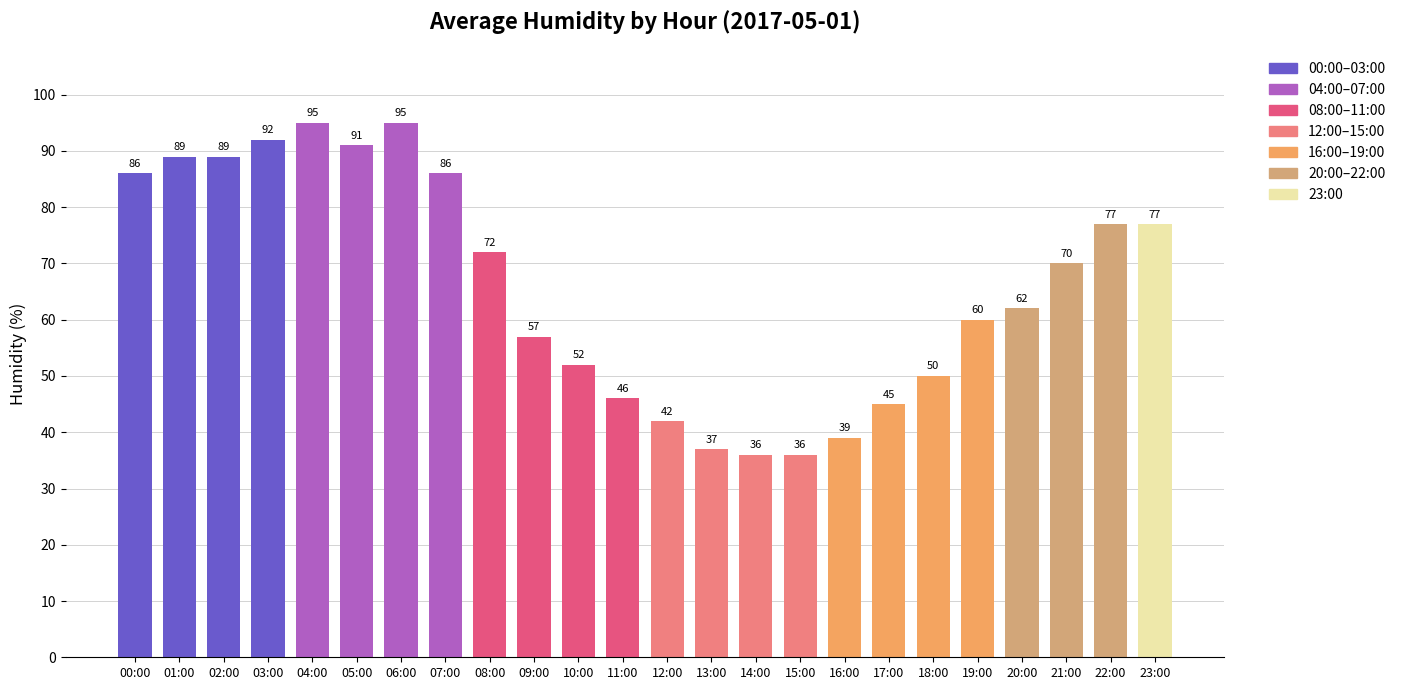

What is the minimum value shown in the chart?

36